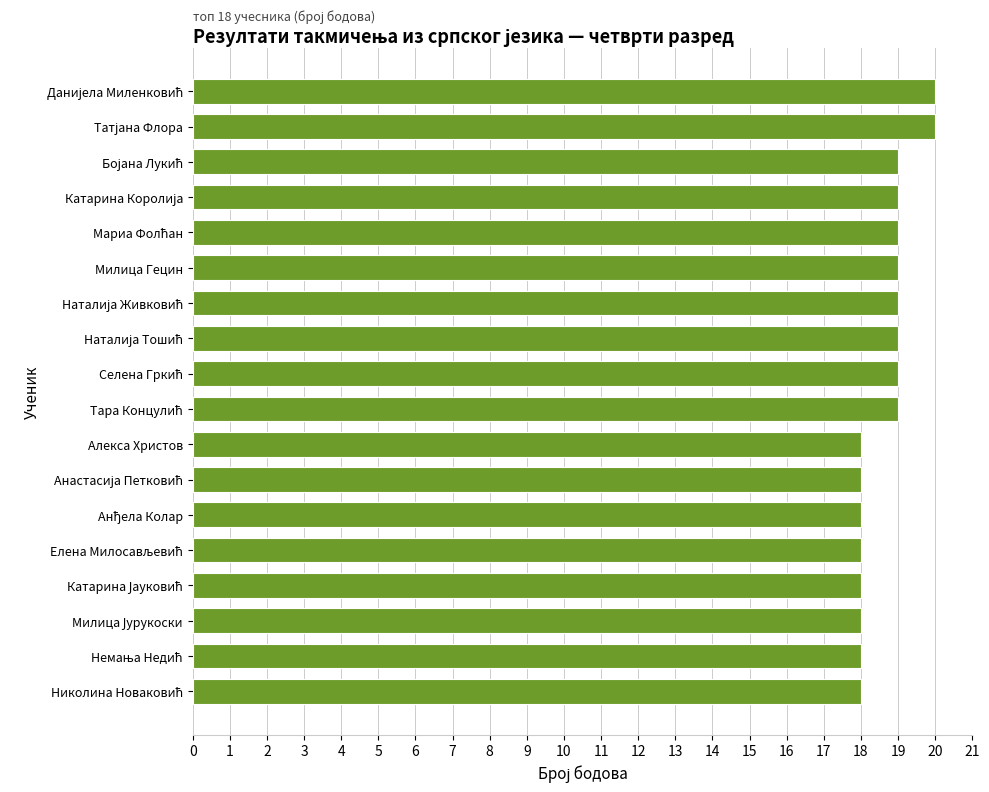

What is the difference between the maximum and minimum values?

2